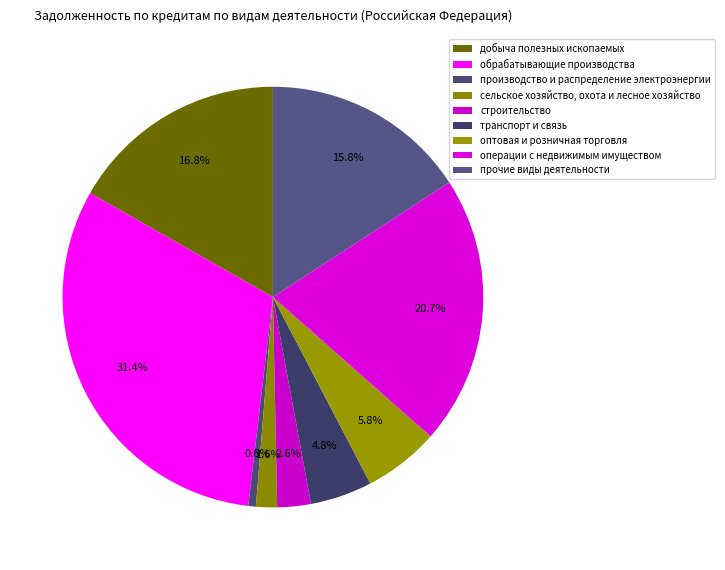

How many segments does this pie chart have?

9